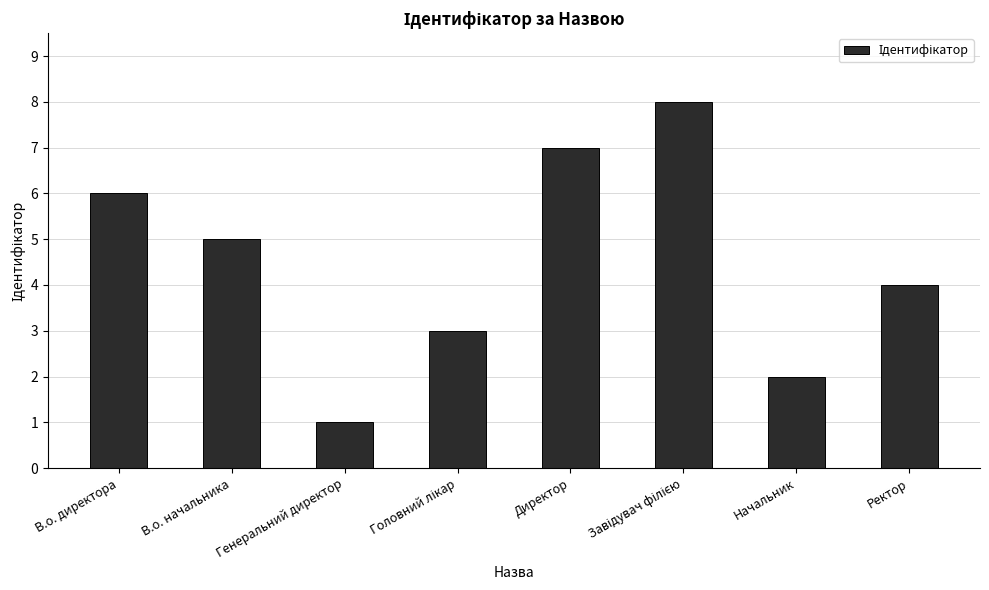

Reading right to left, transcribe all the data shown in this chart.

4	2	8	7	3	1	5	6